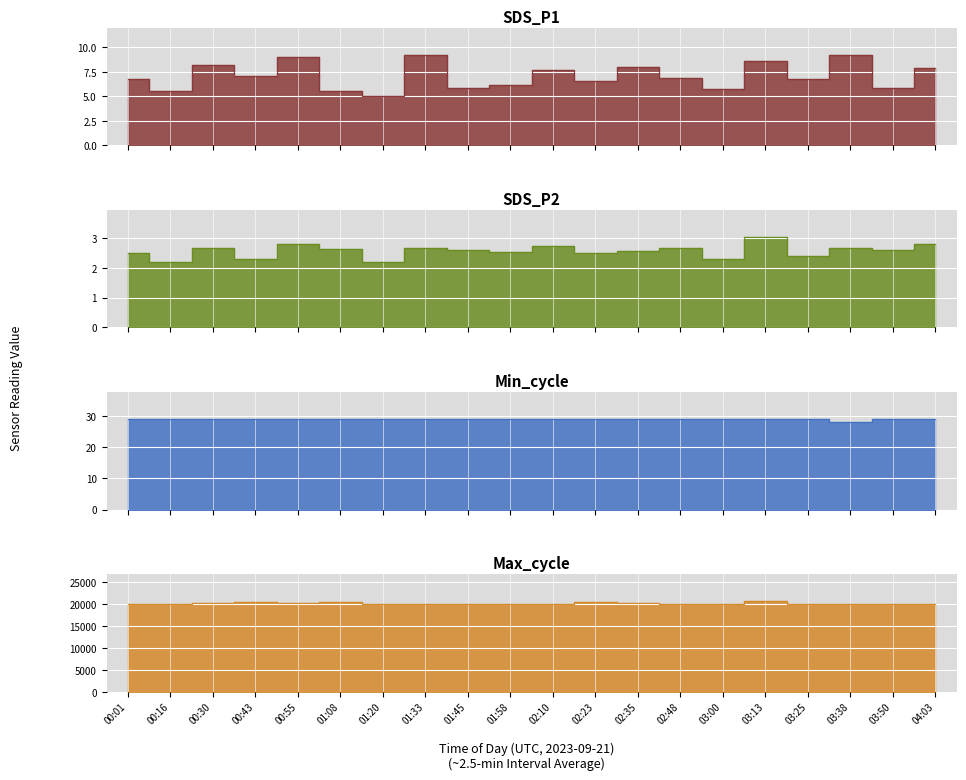

How many data points in Max_cycle are less than 20090?

10